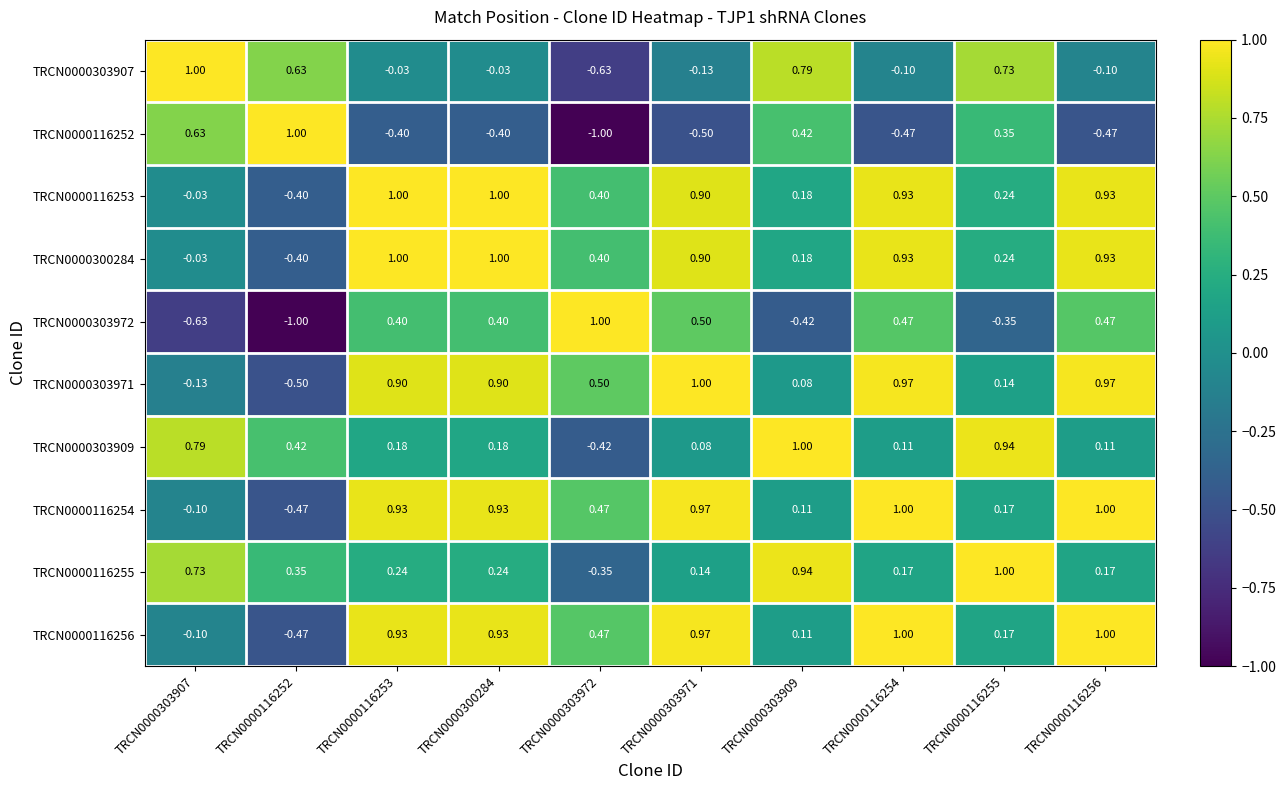

Count the number of data series in this chart.

10